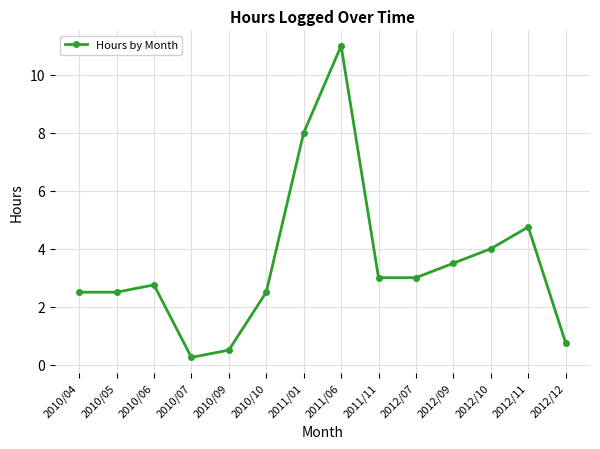

Where is the data nearest to the value 5?

2012/11